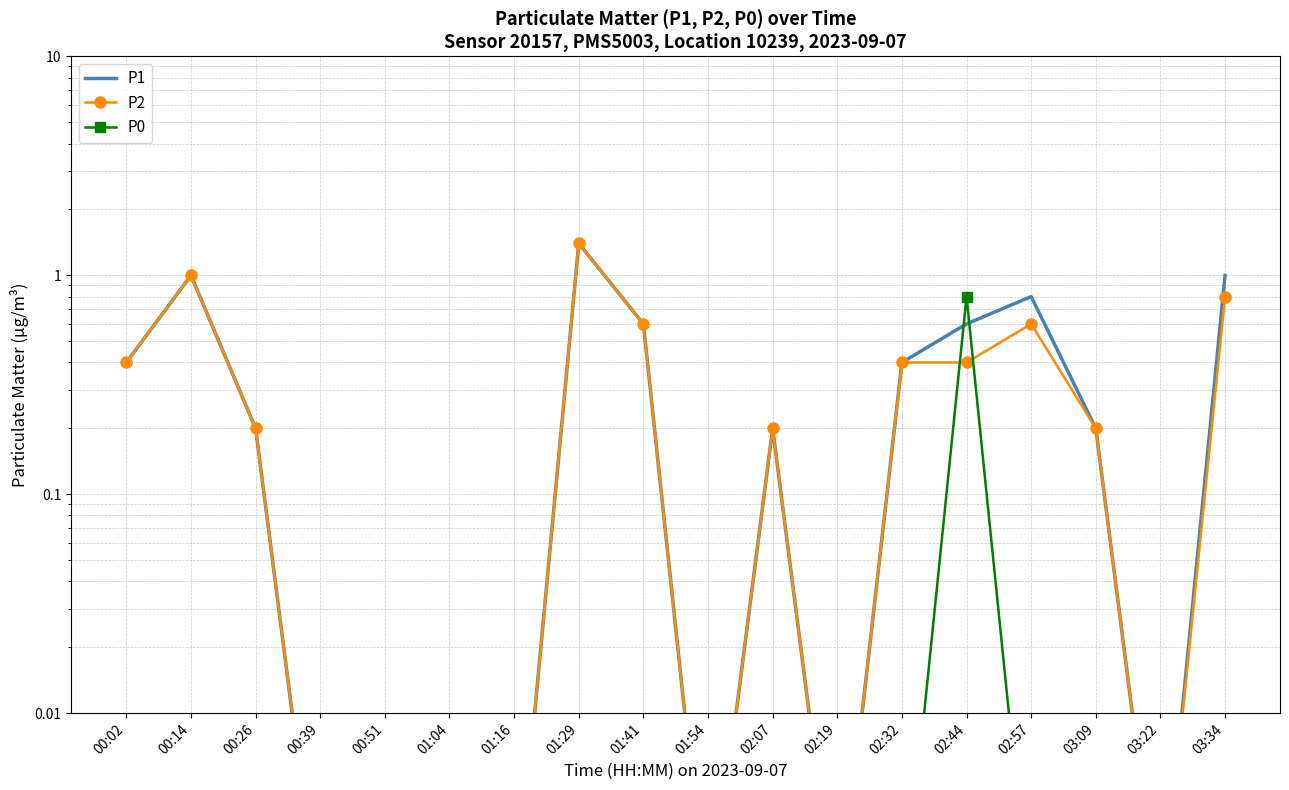

What is the label of the 11th point from the right?

01:29